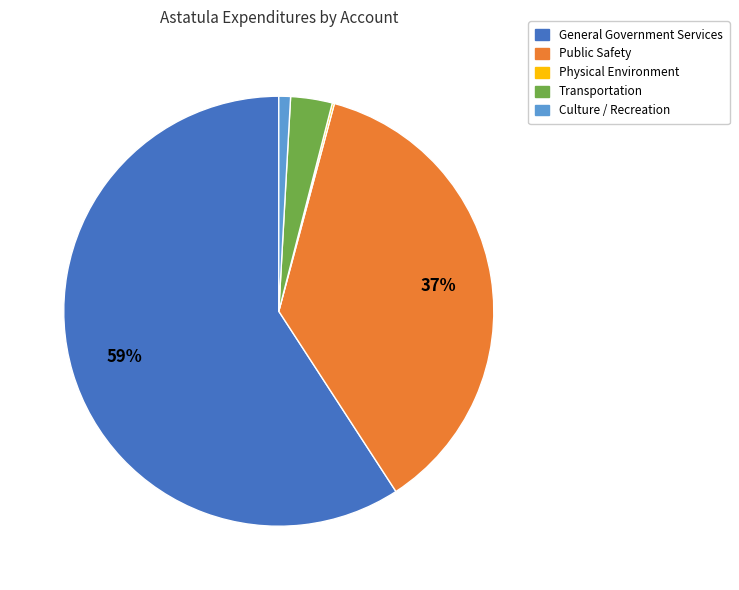

Which slice is the largest?

General Government Services